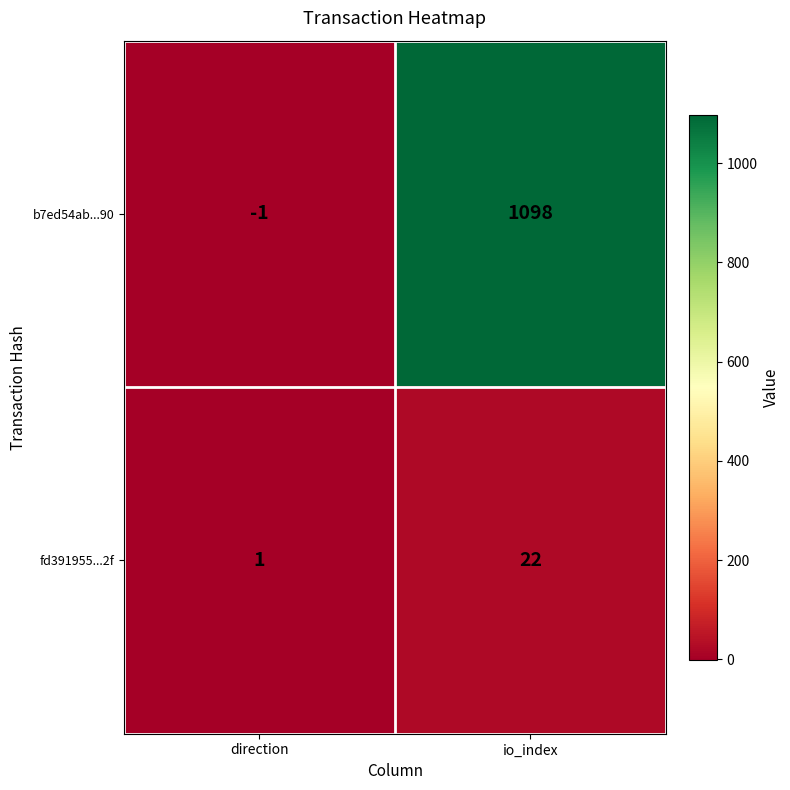

At direction, list the series in order from smallest to largest.

b7ed54ab...90, fd391955...2f